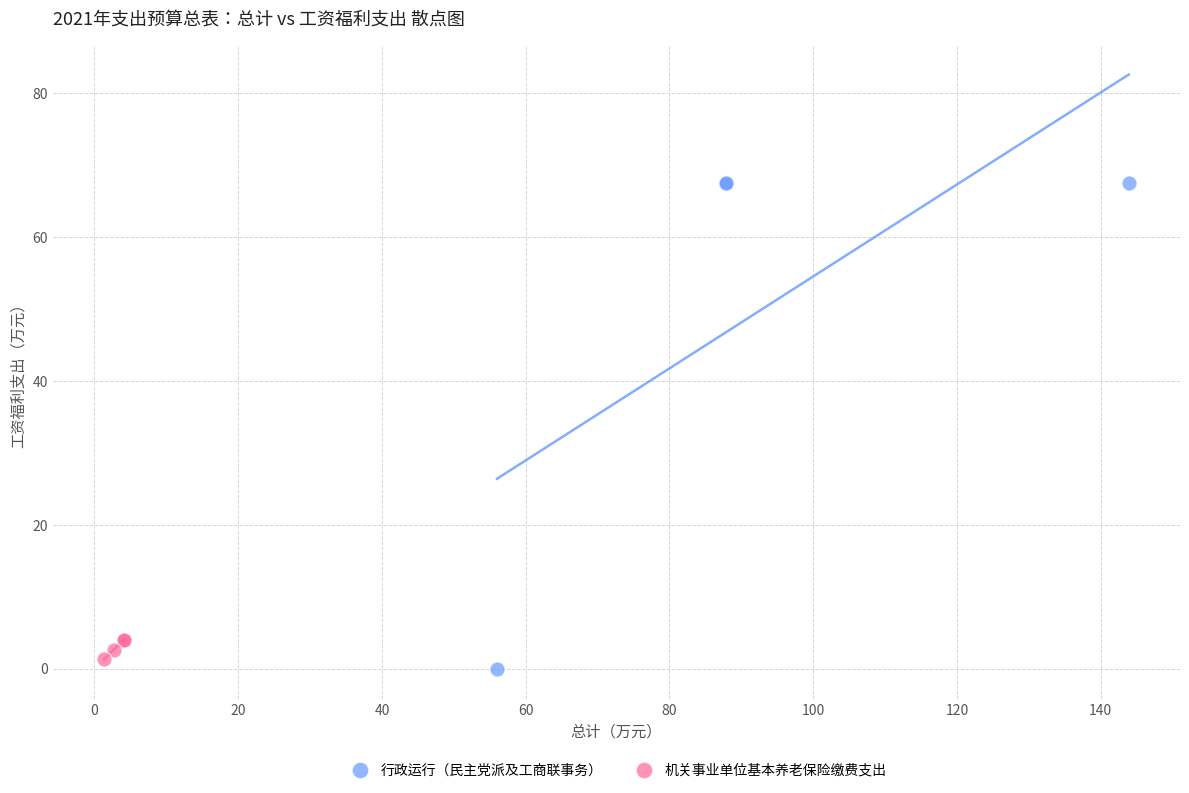

Which series reaches the maximum Y coordinate?

行政运行（民主党派及工商联事务）